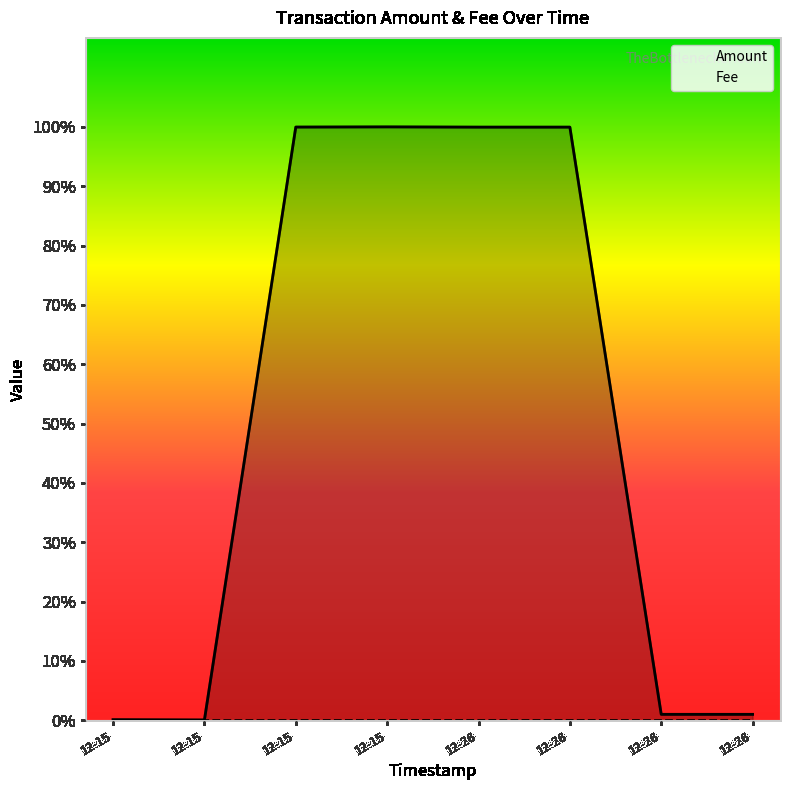

What is the difference between the second highest and minimum values in the Amount series?

99960